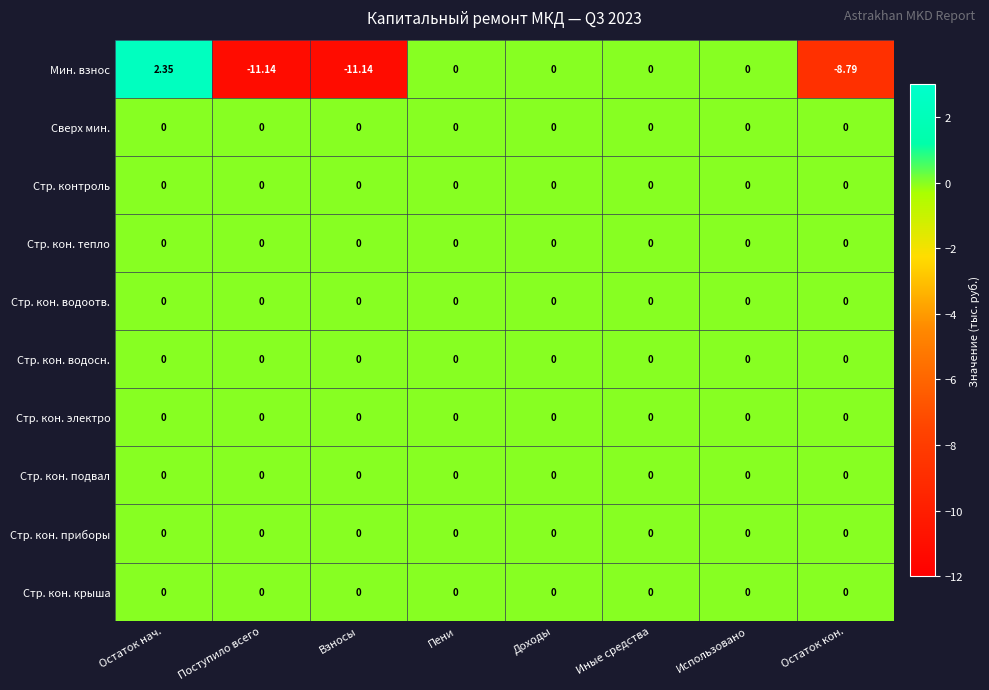

Between Остаток нач. and Использовано, which series saw the biggest shift?

Мин. взнос